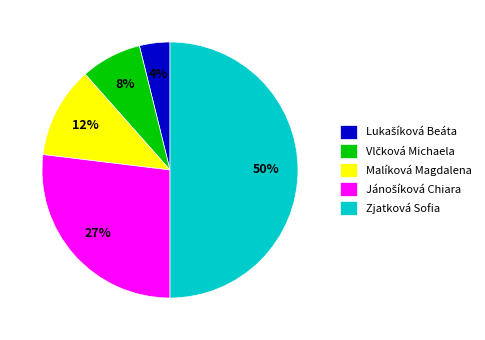

How many segments does this pie chart have?

5